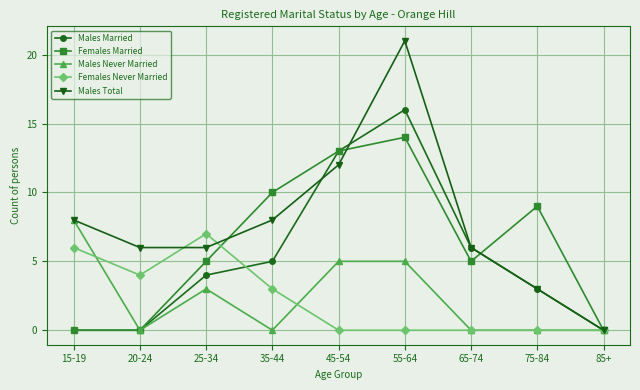

How many interior local peaks does the Males Total series have?

1